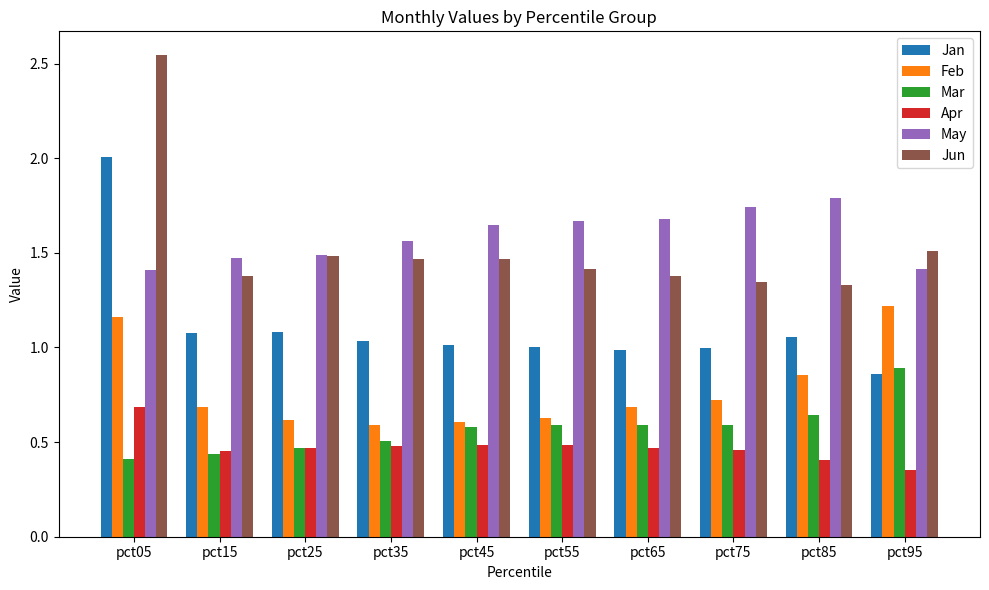

True or false: Mar has a value of 0.6 at pct45.

True